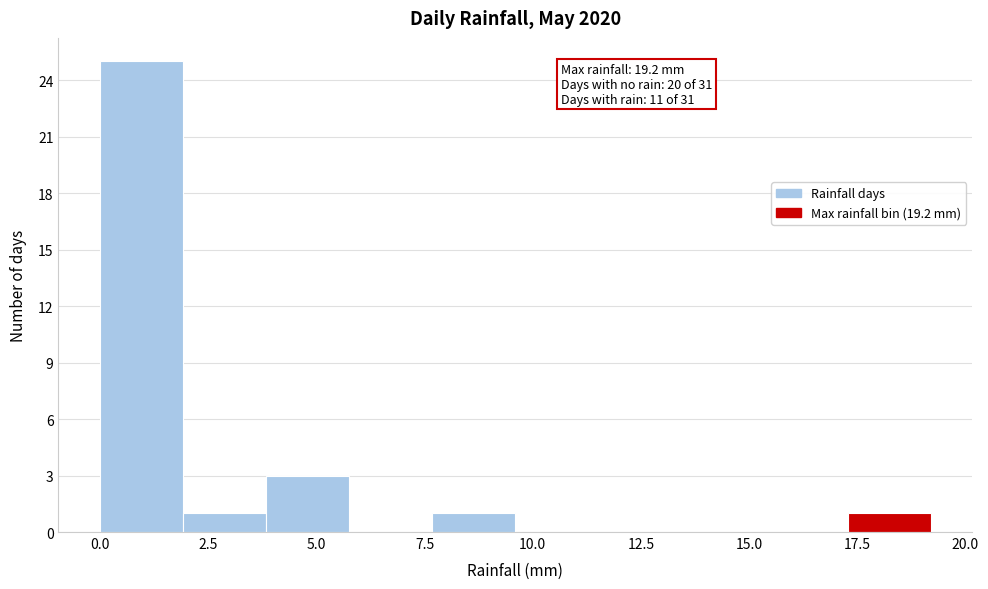

Around what value on the x-axis is the tallest bar? Give the approximate position of its centre, as read against the axis.

1.0